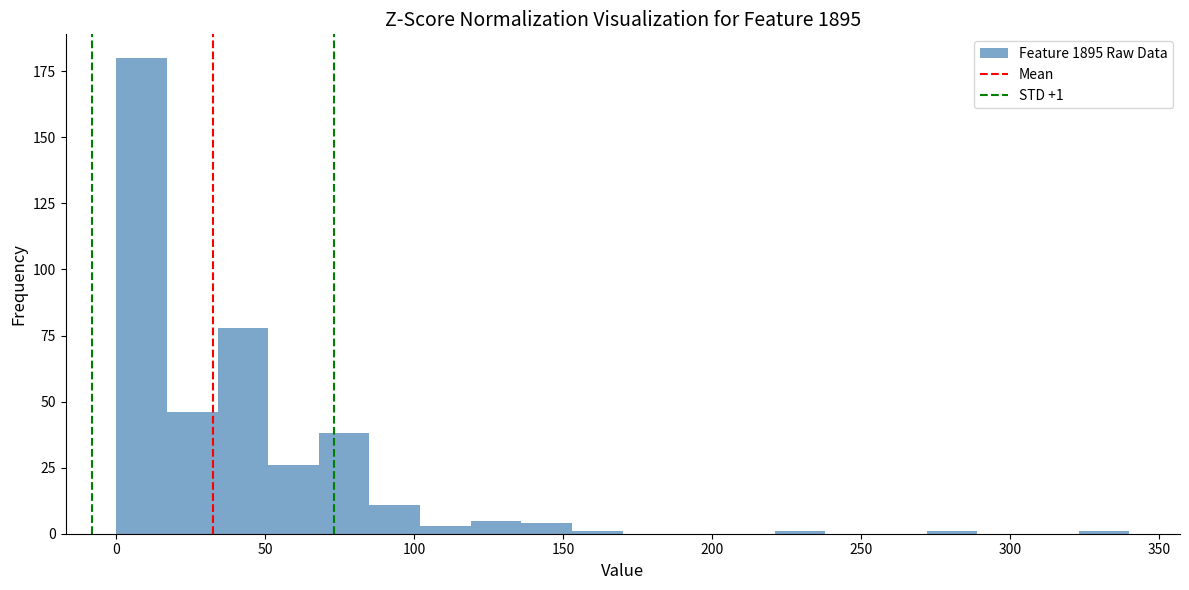

Read against the x-axis, roughly where is the centre of the tallest bar?

10